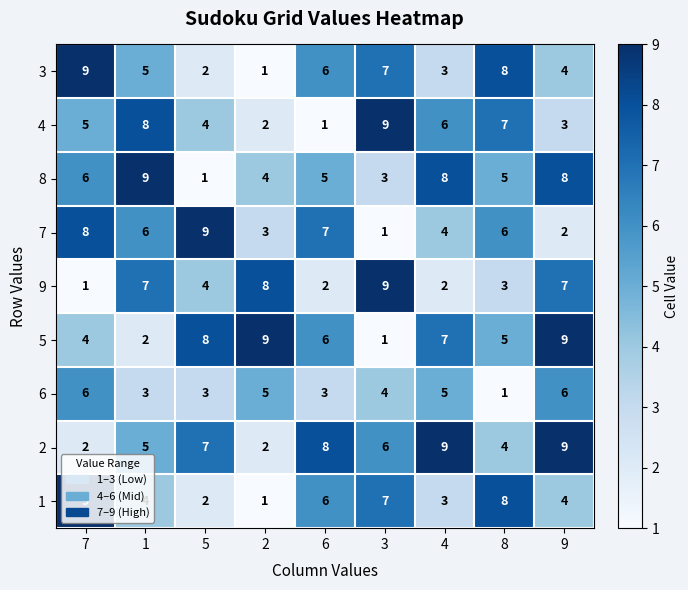

At which category is the sum across all series the highest?

9